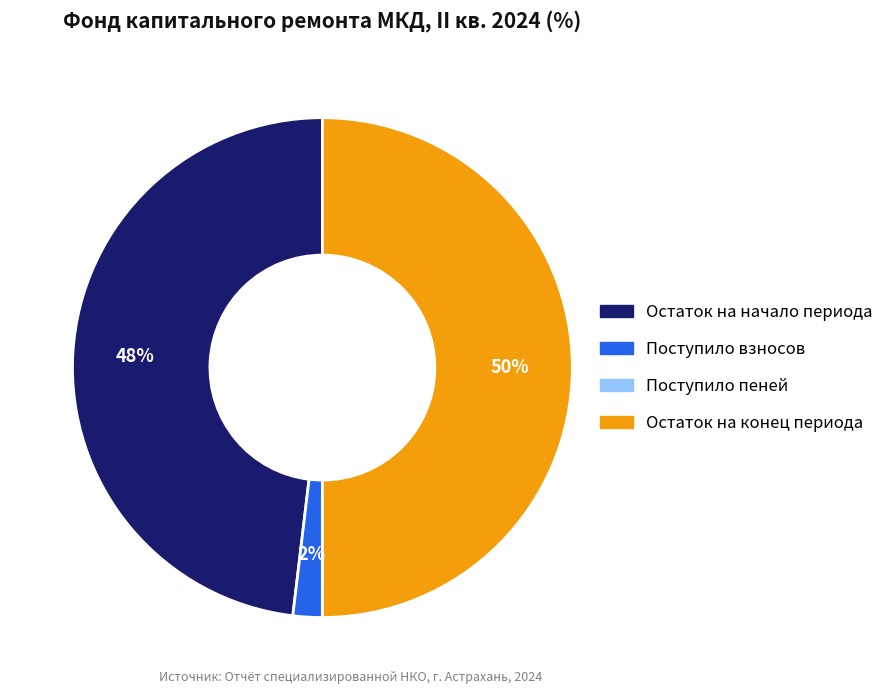

Approximately how many times larger is the value at Остаток на начало периода compared to Остаток на конец периода?

1.0